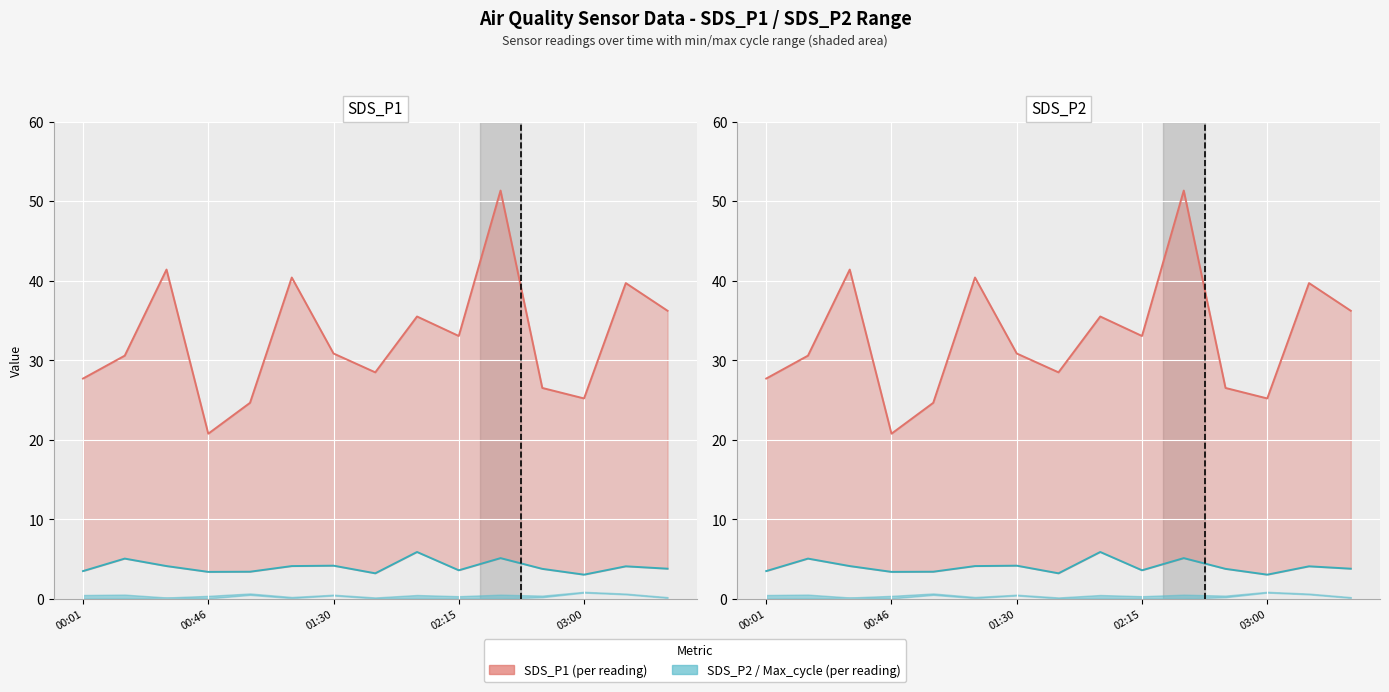

True or false: SDS_P1 and SDS_P2 cross at least once.

False